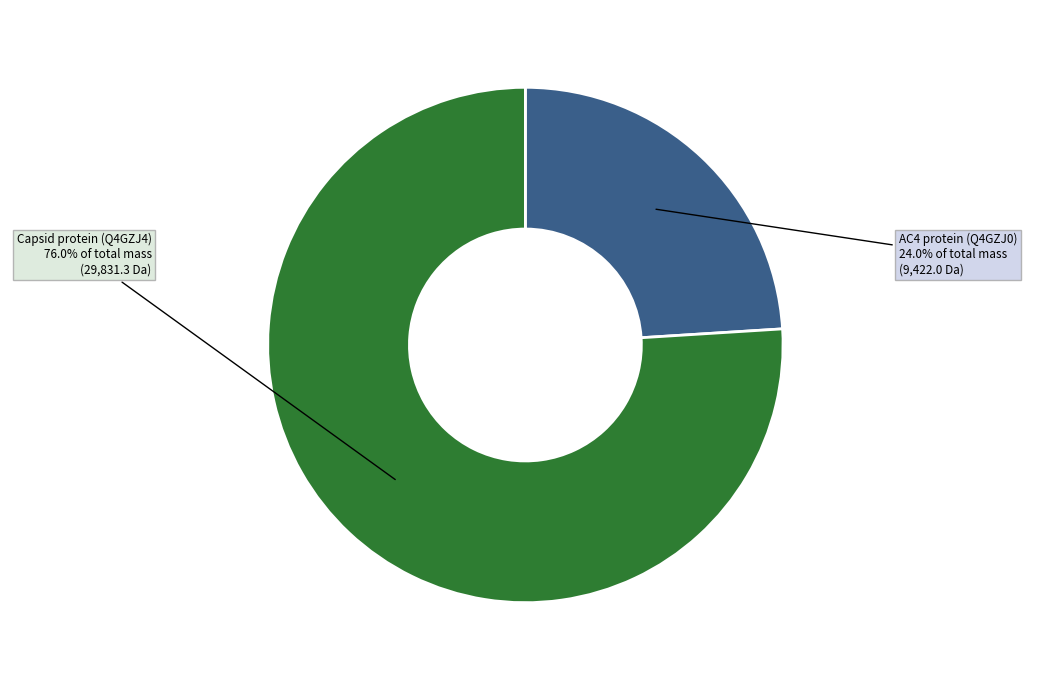

How many slices are in this pie chart?

2